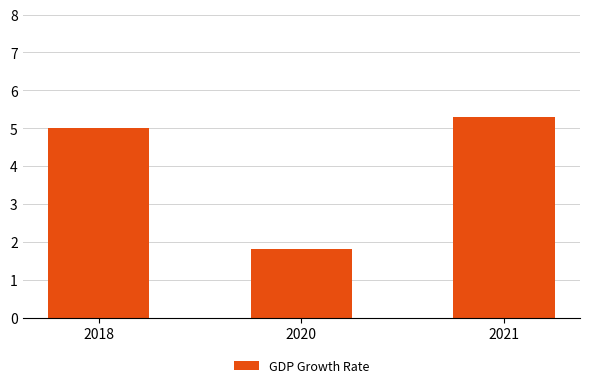

What is the value of the 3rd bar from the left?

5.3